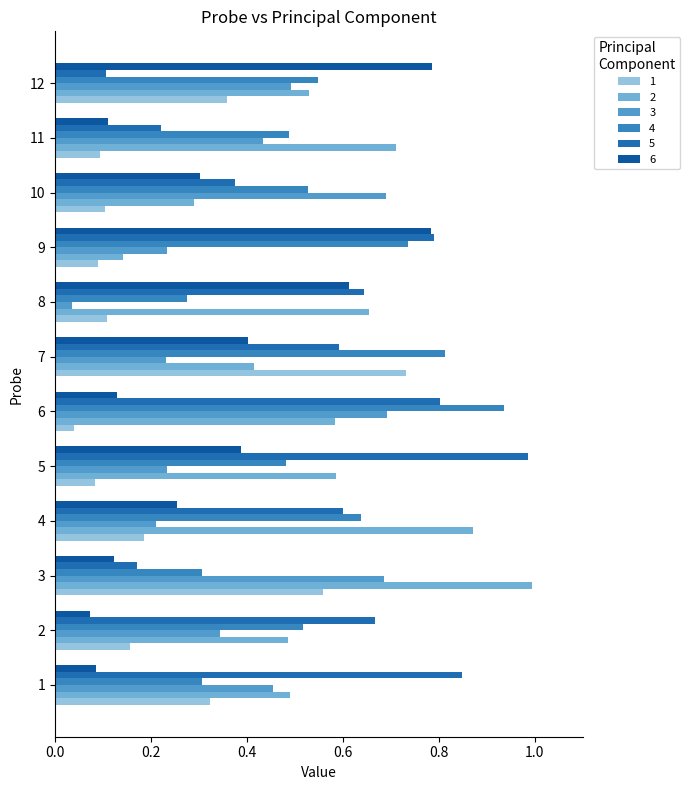

At which label is 2 closest to 0?

9